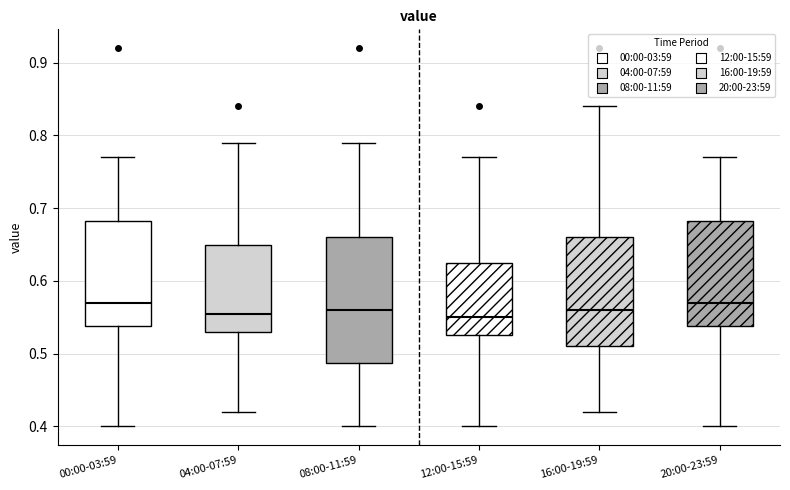

Reading left to right, transcribe this box plot: for each box, give where its median line is, the range the box spans, and where its two whiskers end, as read against the y-axis. The values are not printed on the chart, so give them approximately, as read against the axis.

00:00-03:59: median 0.57, box 0.54 to 0.68, whiskers 0.40 to 0.77
04:00-07:59: median 0.56, box 0.53 to 0.65, whiskers 0.42 to 0.79
08:00-11:59: median 0.56, box 0.49 to 0.66, whiskers 0.40 to 0.79
12:00-15:59: median 0.55, box 0.53 to 0.63, whiskers 0.40 to 0.77
16:00-19:59: median 0.56, box 0.51 to 0.66, whiskers 0.42 to 0.84
20:00-23:59: median 0.57, box 0.54 to 0.68, whiskers 0.40 to 0.77